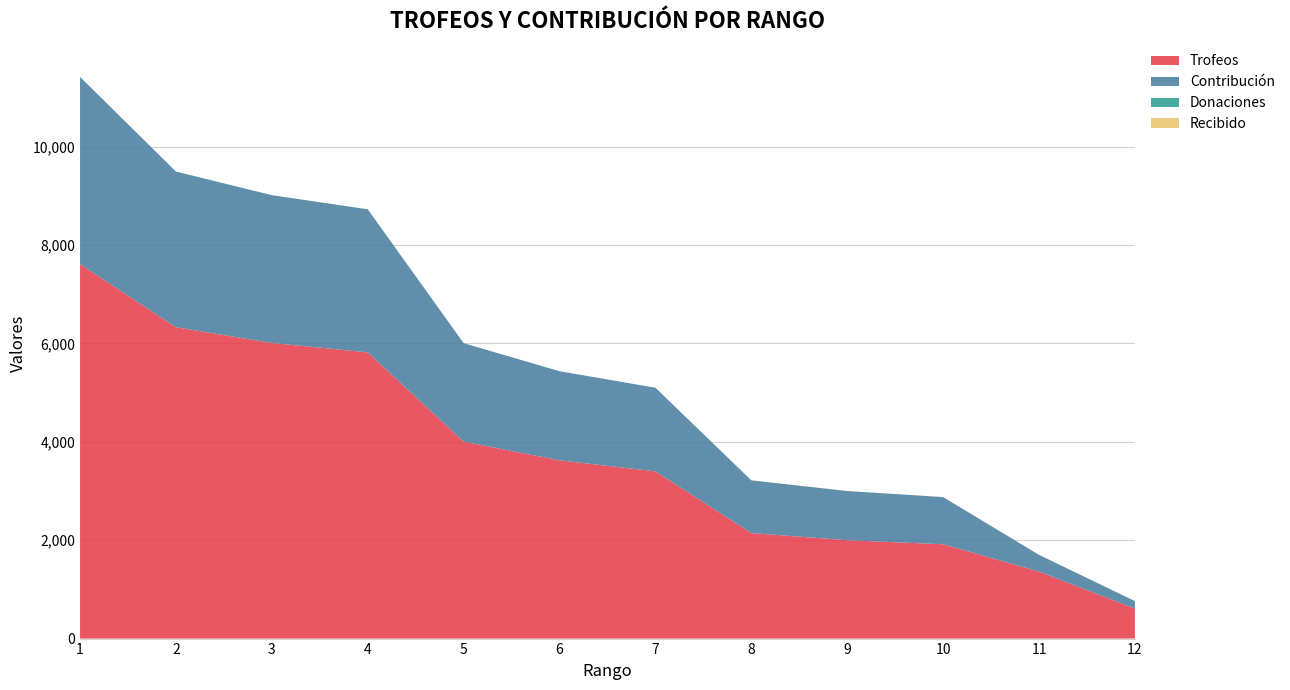

Reading right to left, what are all the values shown in this chart?

Trofeos: 12=610	11=1362	10=1918	9=2000	8=2145	7=3400	6=3624	5=4004	4=5819	3=6010	2=6330	1=7613
Contribución: 12=152	11=340	10=959	9=1000	8=1072	7=1700	6=1812	5=2002	4=2909	3=3005	2=3165	1=3806
Donaciones: 12=0	11=0	10=0	9=0	8=0	7=0	6=0	5=0	4=0	3=0	2=0	1=0
Recibido: 12=0	11=0	10=0	9=0	8=0	7=0	6=0	5=0	4=0	3=0	2=0	1=0